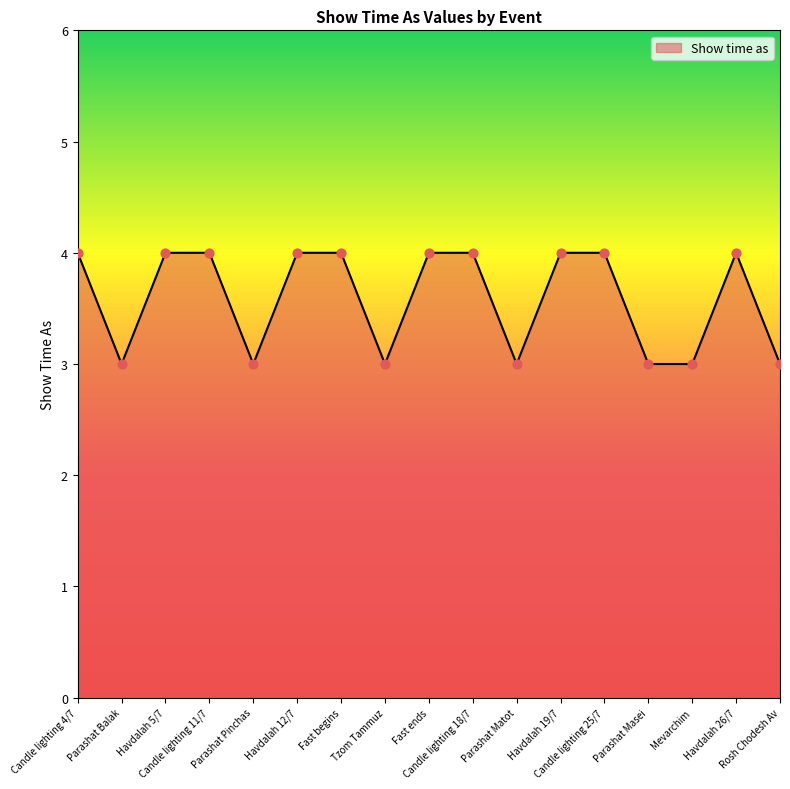

Between Tzom Tammuz and Havdalah 26/7, which is larger?

Havdalah 26/7